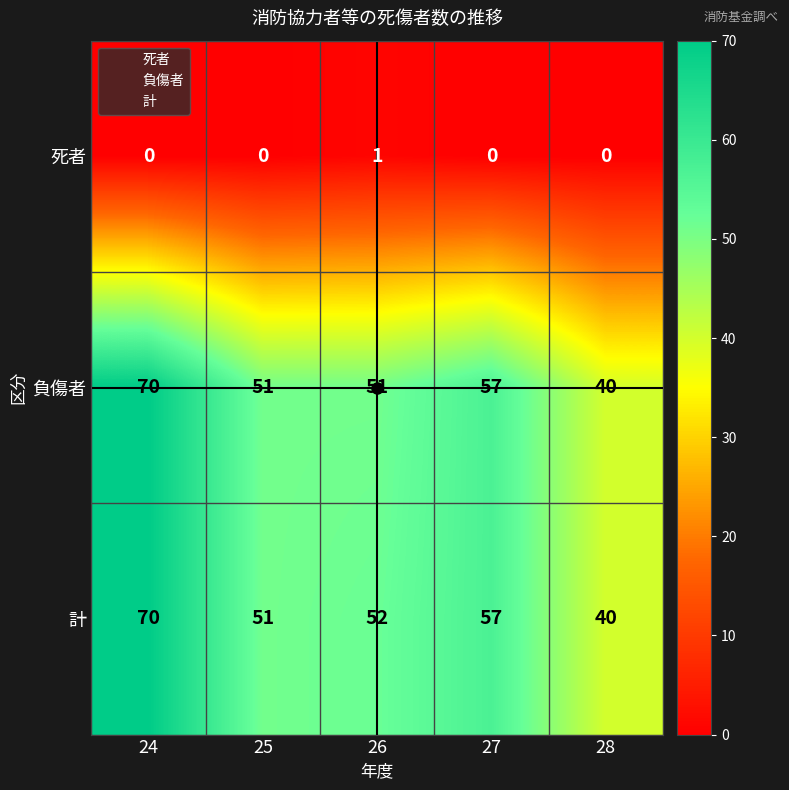

Which series has the largest total across all categories?

計